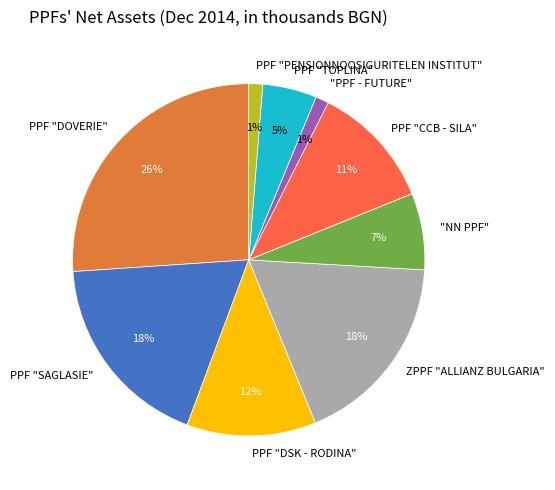

Which has a higher value, PPF "TOPLINA" or "PPF - FUTURE"?

PPF "TOPLINA"